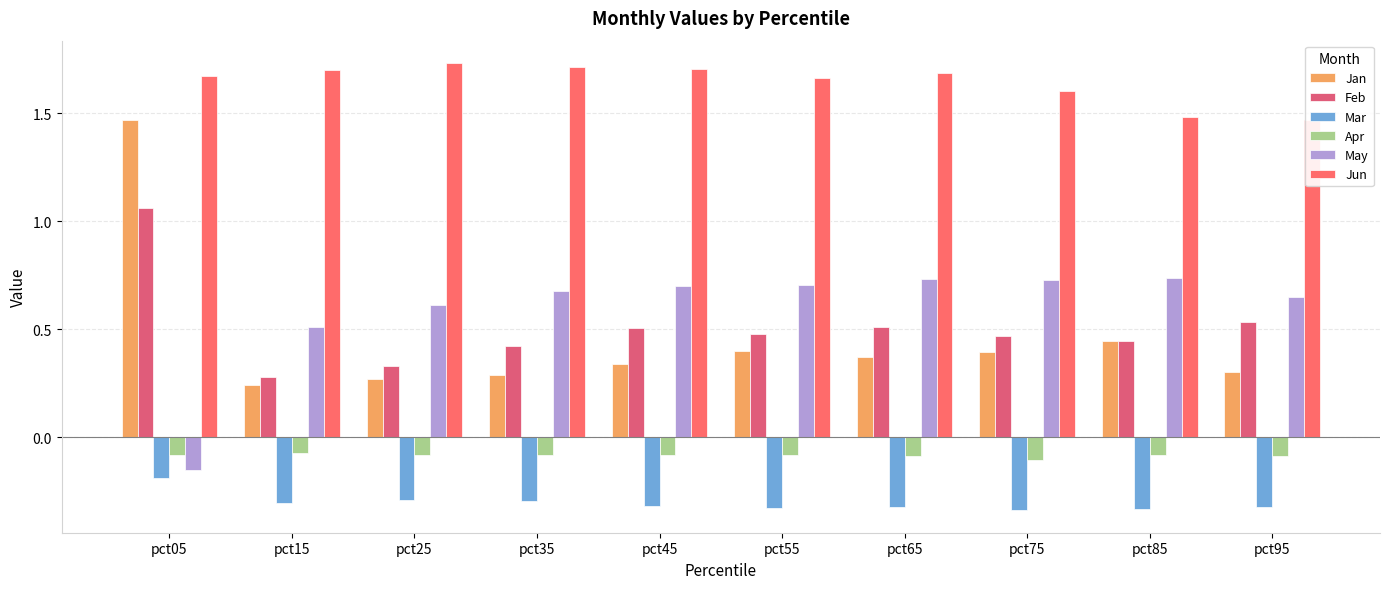

What is the value of the Jan bar at the 2nd from the left?

0.2